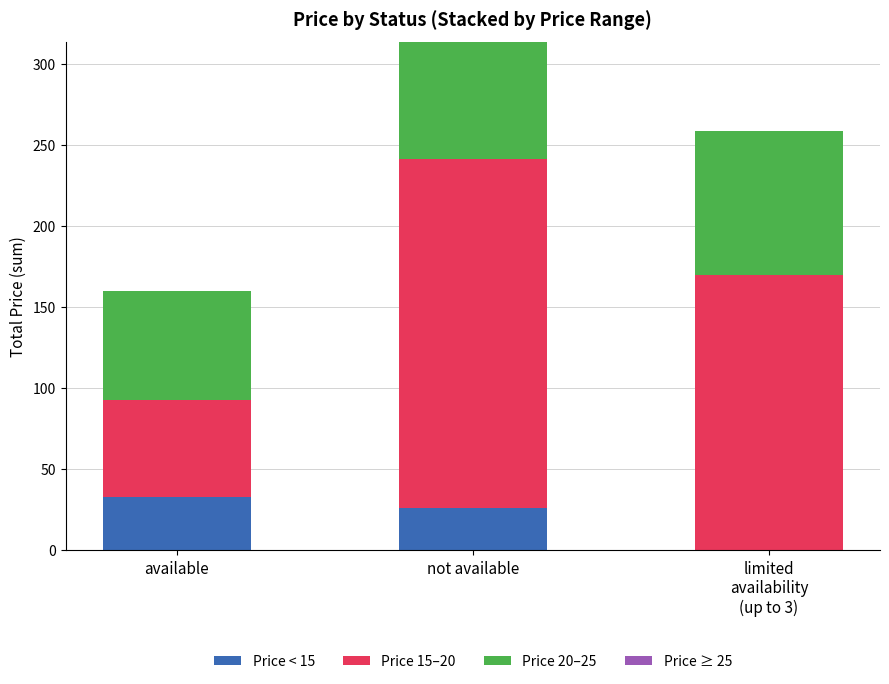

At which label is Price < 15 closest to 16?

not available